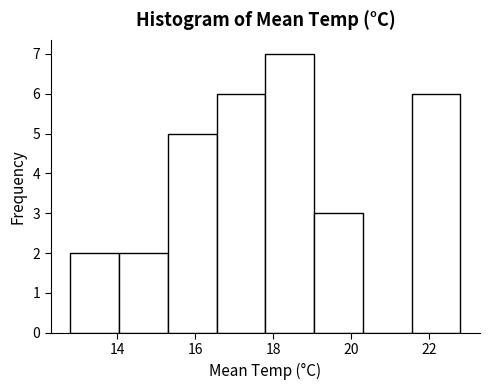

Which range on the x-axis has the tallest bar?

17.80 to 19.05